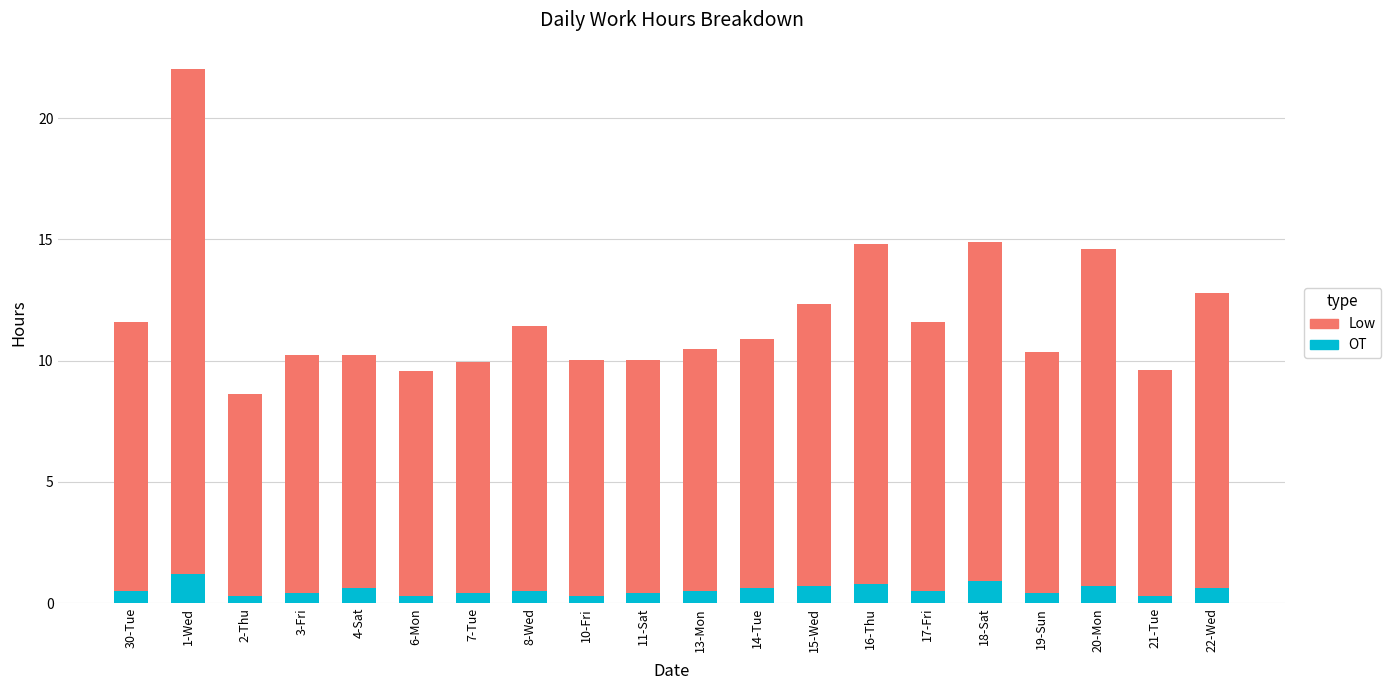

The OT series shows 0.3 at 10-Fri. True or false?

True